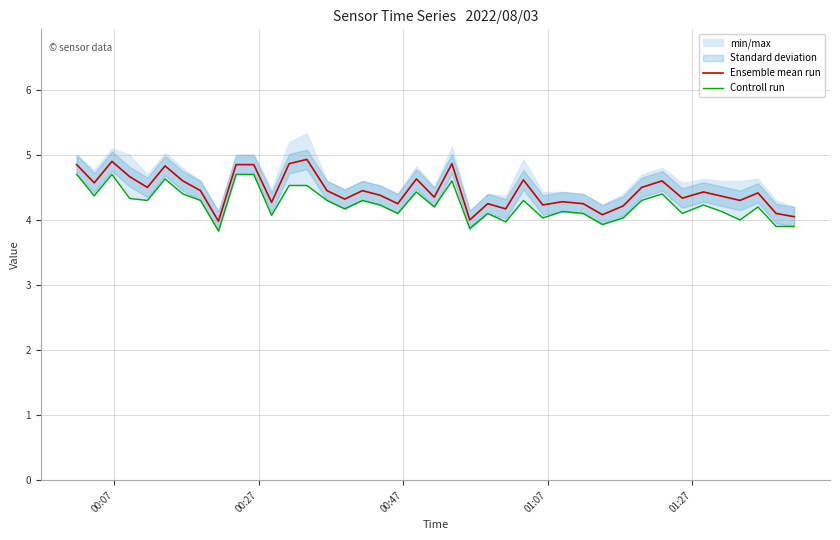

What is the lowest value of the Ensemble mean run series?

4.0